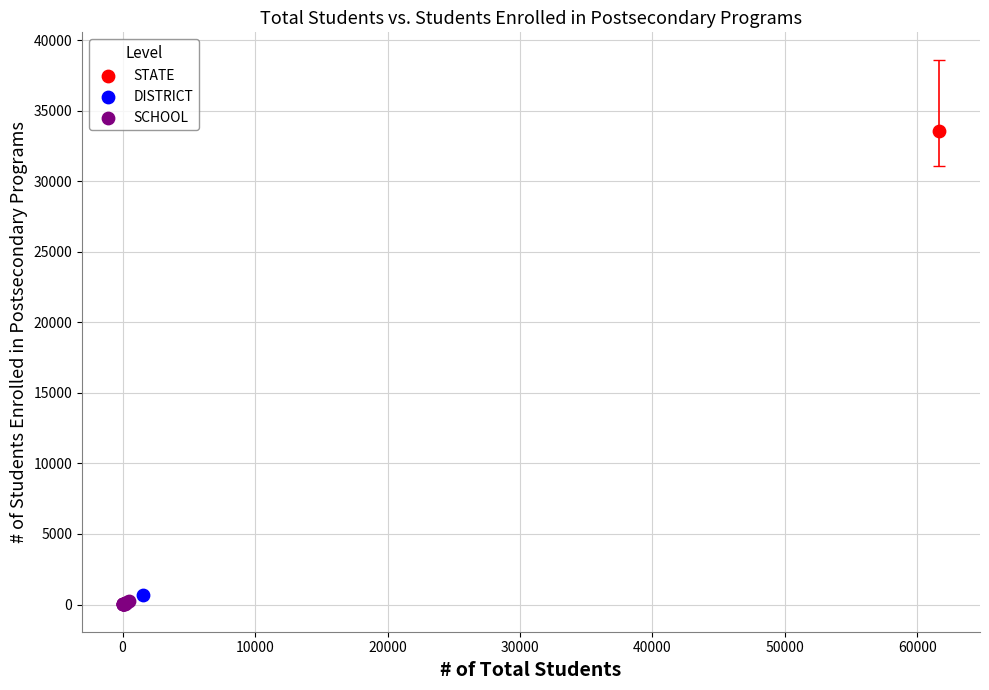

What are all the series names shown in the legend?

STATE, DISTRICT, SCHOOL